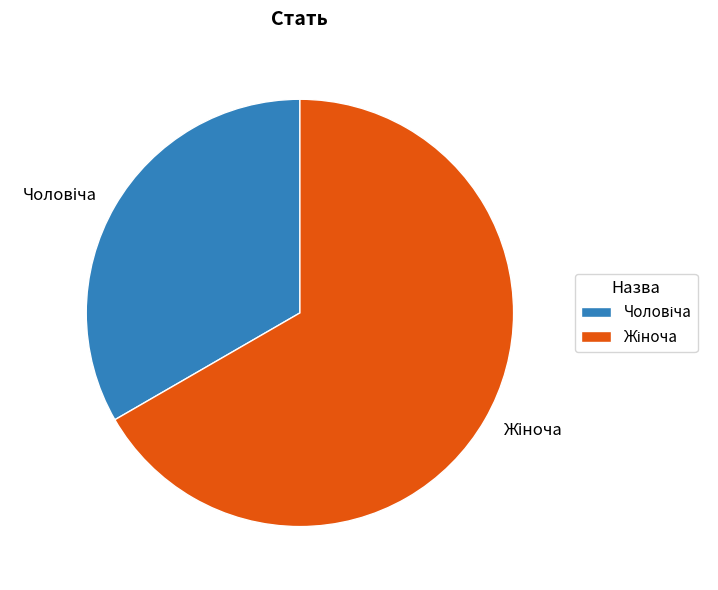

Which category has the biggest portion of the pie?

Жіноча